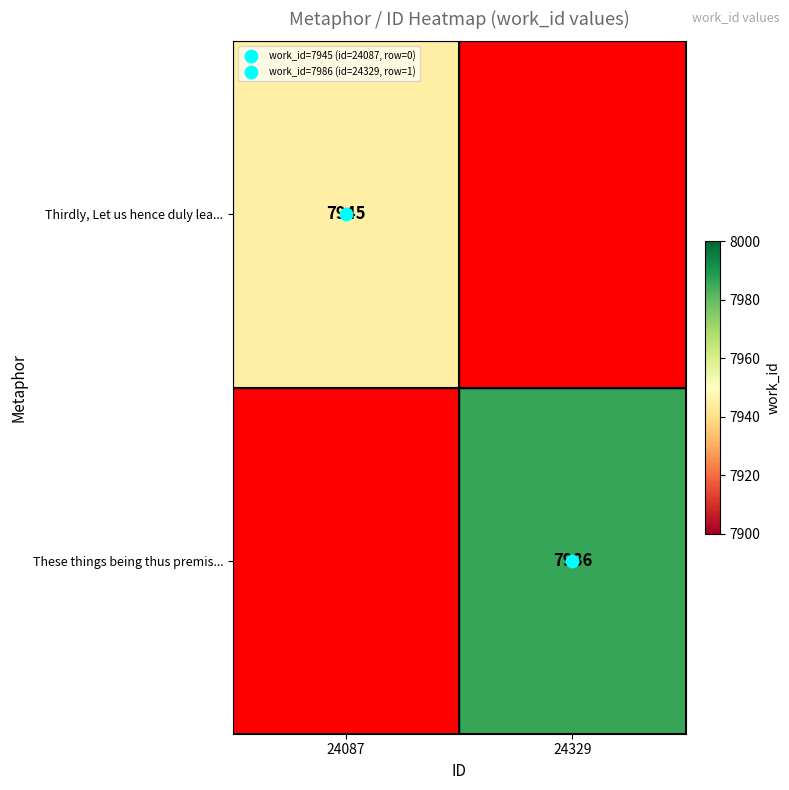

What is the greatest value displayed?

7986.0